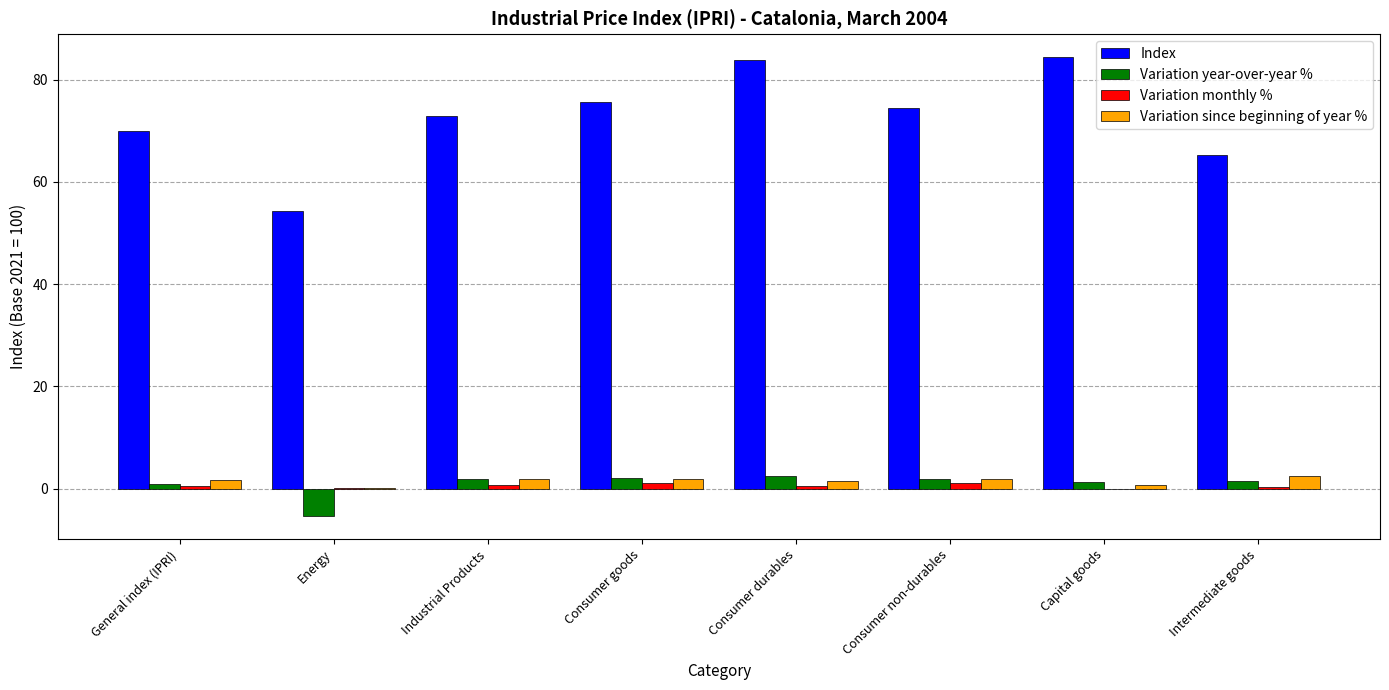

How many data points does each series have?

8